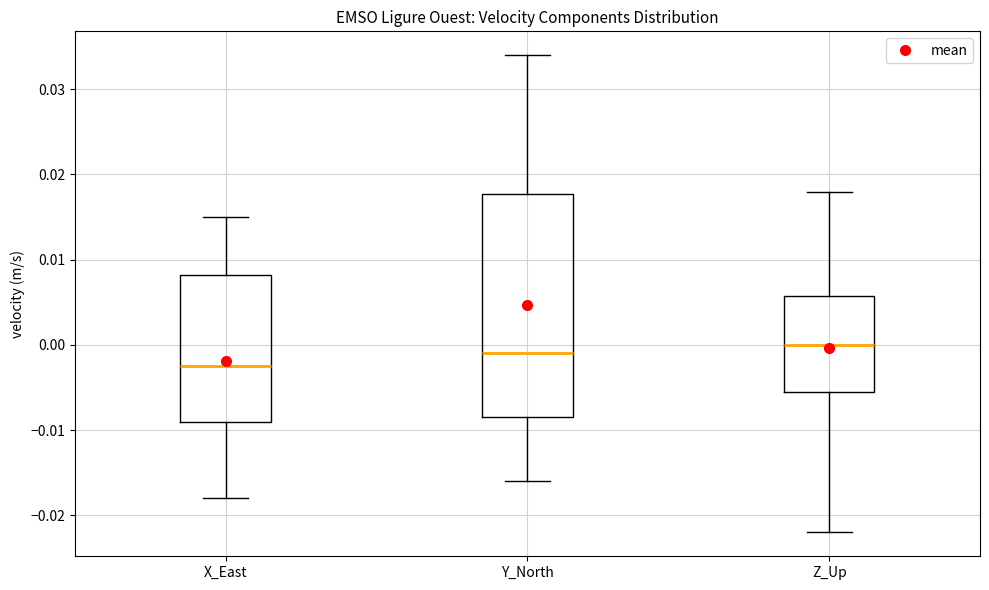

Where does the upper whisker of the box for X_East end on the y-axis? The values are not printed on the chart, so give them approximately, as read against the axis.

0.015